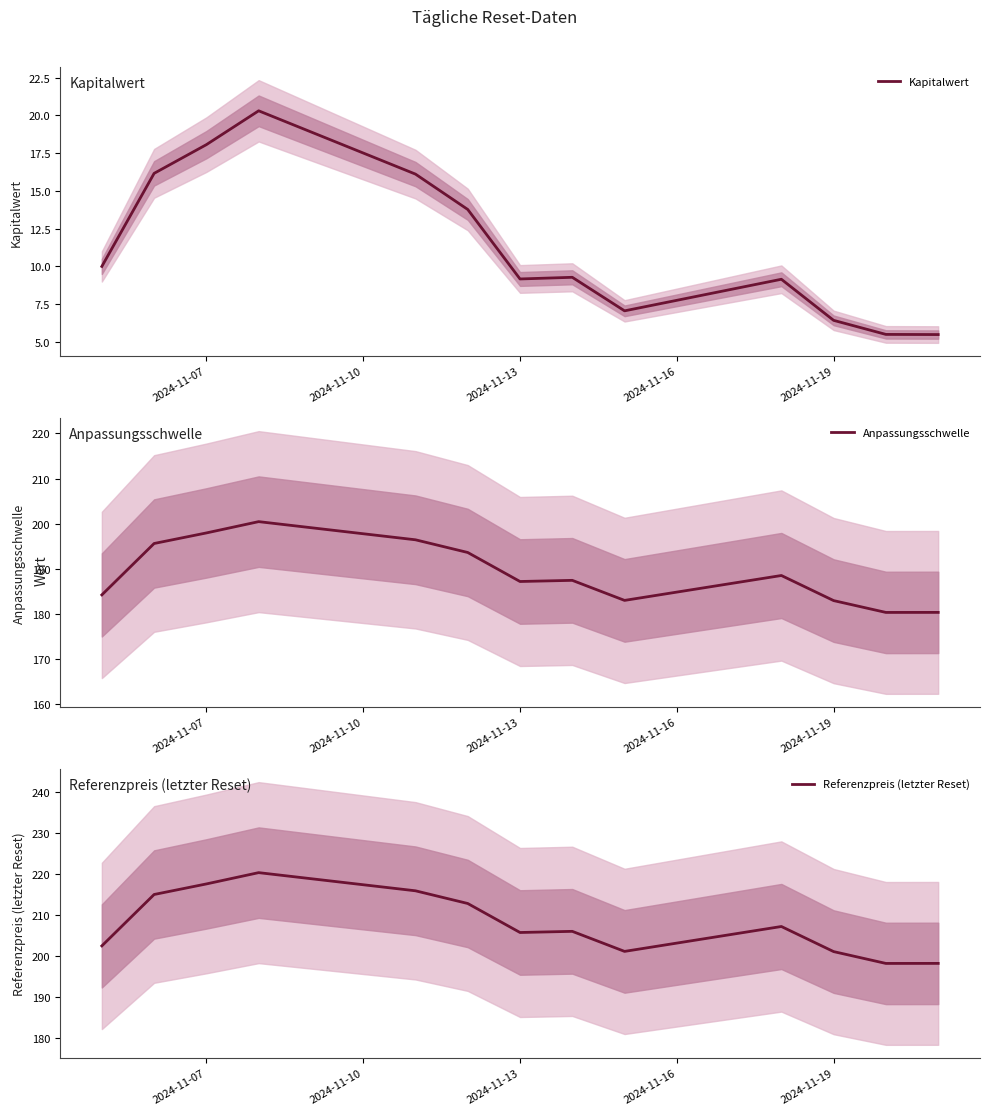

Reading right to left, list all the values displayed in this chart.

Kapitalwert: 5.5	5.5	6.4	9.2	7.1	9.3	9.2	13.8	16.1	20.3	18.1	16.2	10.0
Anpassungsschwelle: 180.4	180.4	183.0	188.5	183.0	187.5	187.2	193.6	196.4	200.5	198.0	195.6	184.2
Referenzpreis (letzter Reset): 198.2	198.2	201.1	207.2	201.1	206.0	205.7	212.8	215.9	220.3	217.5	215.0	202.5